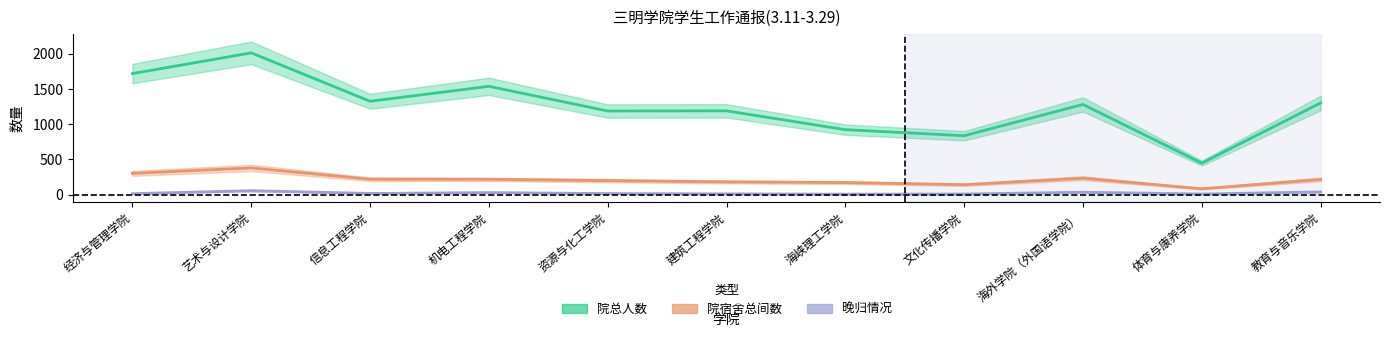

The value of 院总人数 at 建筑工程学院 is 1189. True or false?

True